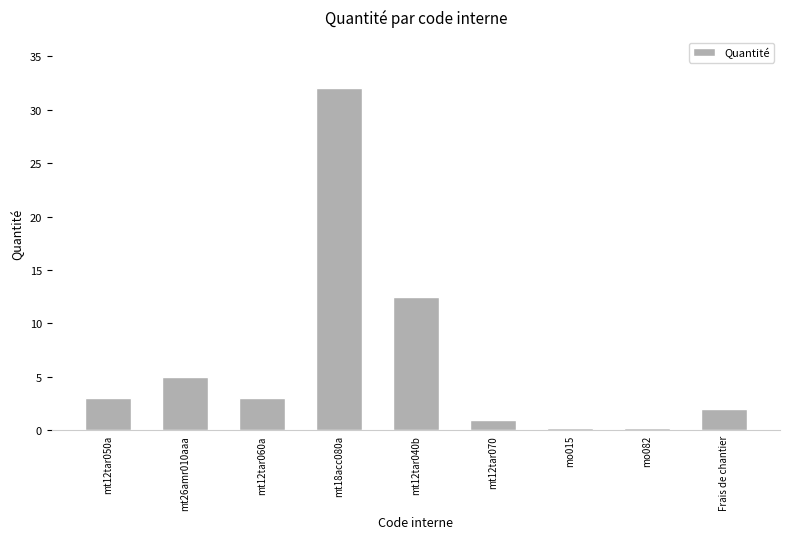

Reading right to left, what are all the values shown in this chart?

2.0	0.2	0.2	1.0	12.5	32.0	3.0	5.0	3.0